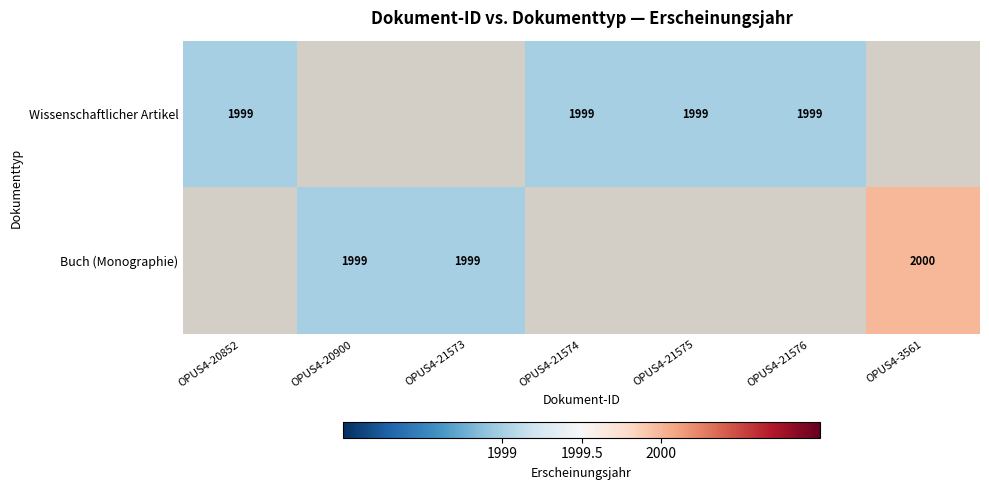

The Buch (Monographie) series shows 2000 at OPUS4-3561. True or false?

True